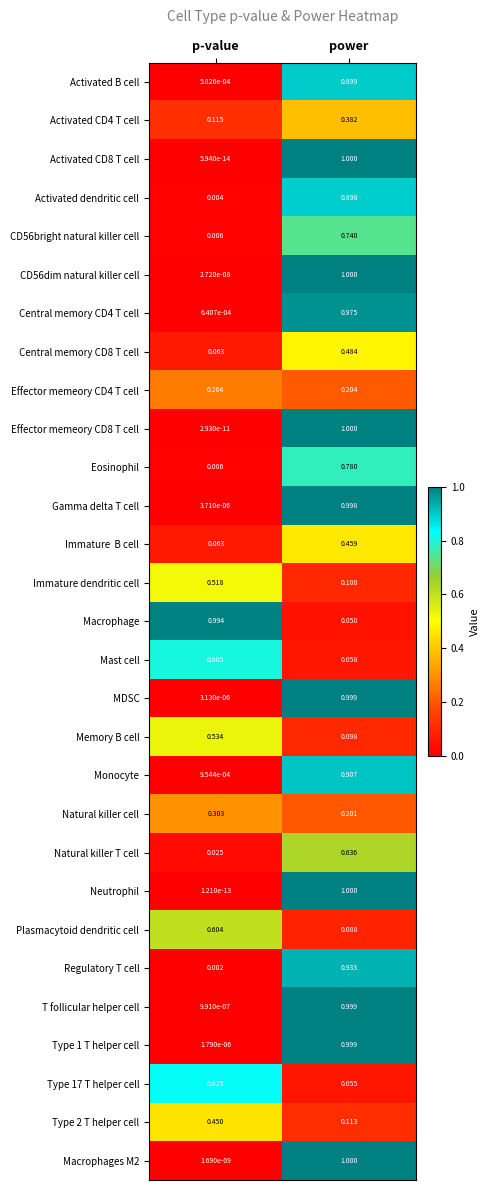

Which category has the lowest value in the Type 1 T helper cell series?

p-value